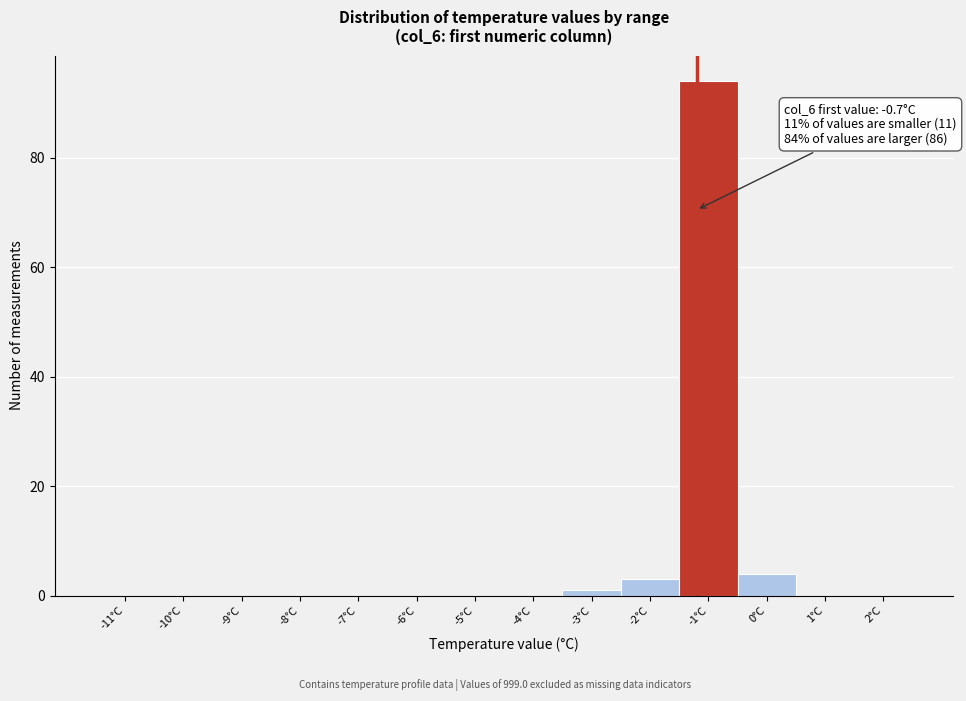

Reading left to right, extract all data points from this chart.

-11°C=0	-10°C=0	-9°C=0	-8°C=0	-7°C=0	-6°C=0	-5°C=0	-4°C=0	-3°C=1	-2°C=3	-1°C=94	0°C=4	1°C=0	2°C=0